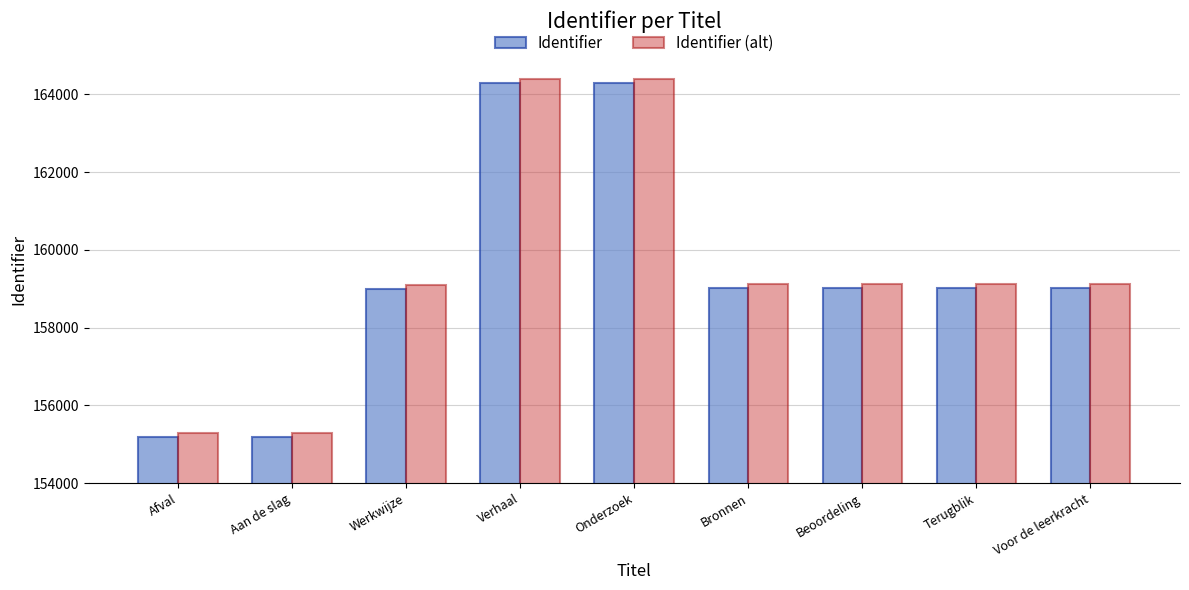

What are all the series names shown in the legend?

Identifier, Identifier (alt)